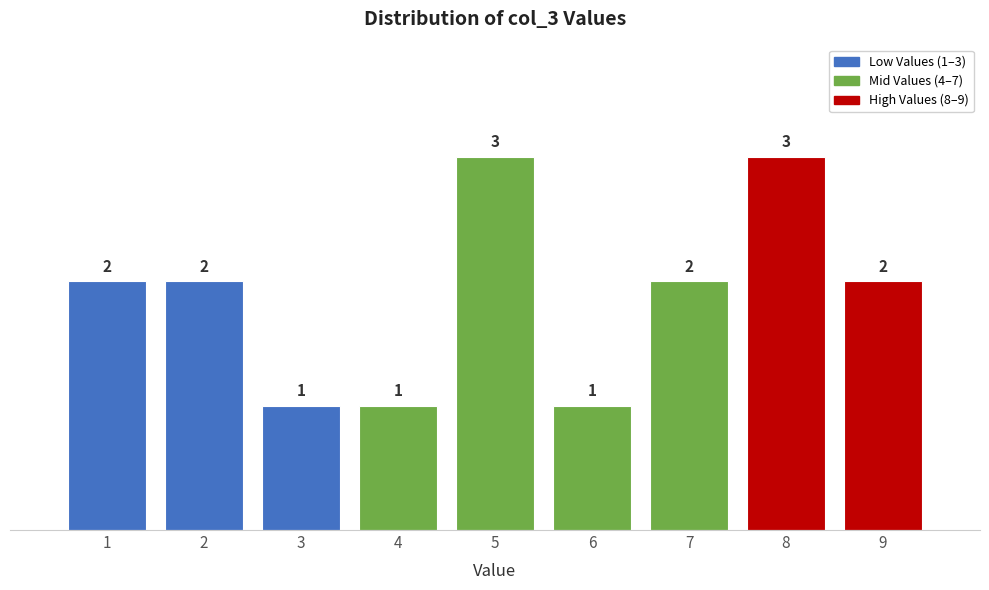

Reading right to left, extract all data points from this chart.

9=2	8=3	7=2	6=1	5=3	4=1	3=1	2=2	1=2